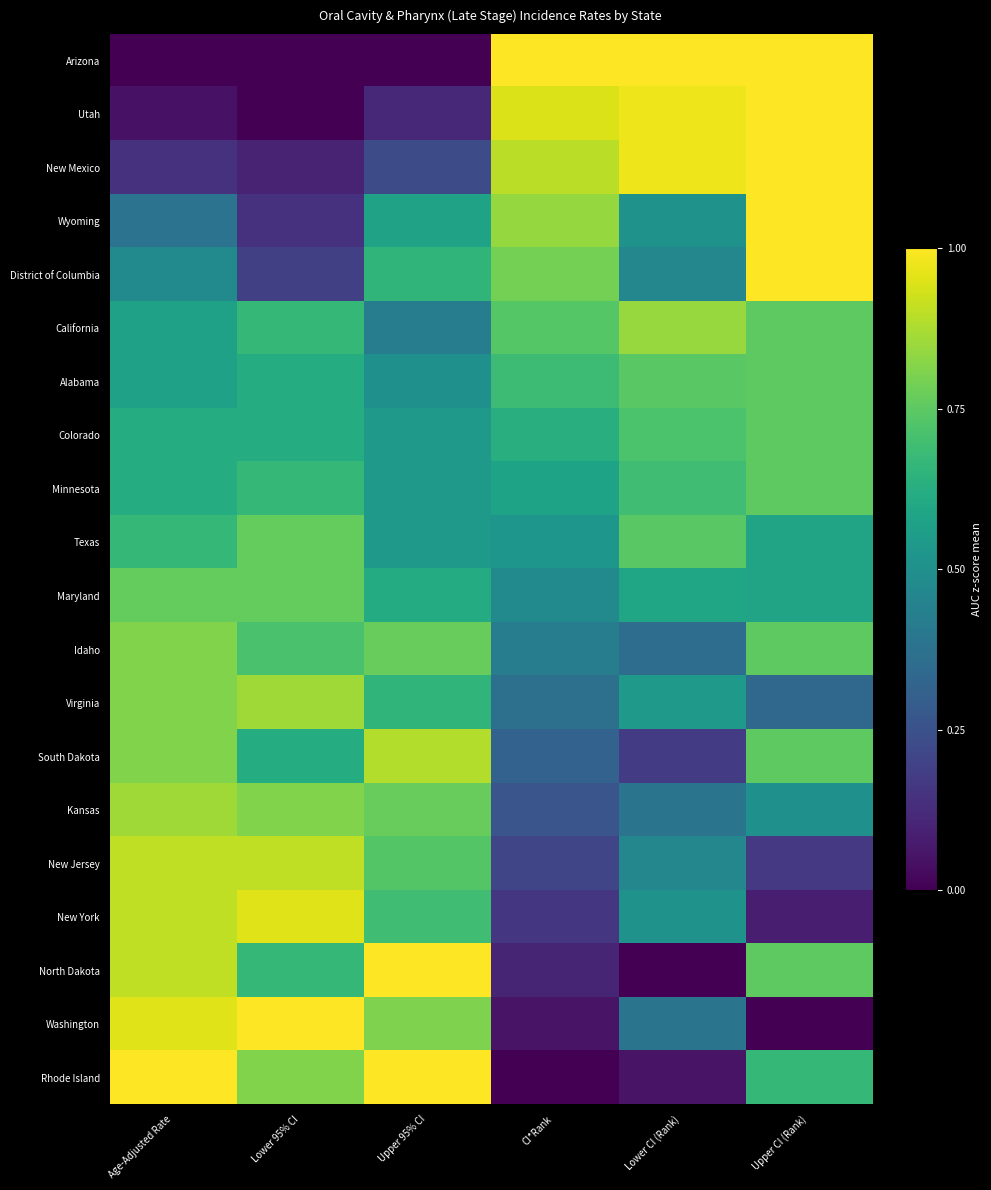

Which series changed the most between Age-Adjusted Rate and Lower CI (Rank)?

Arizona